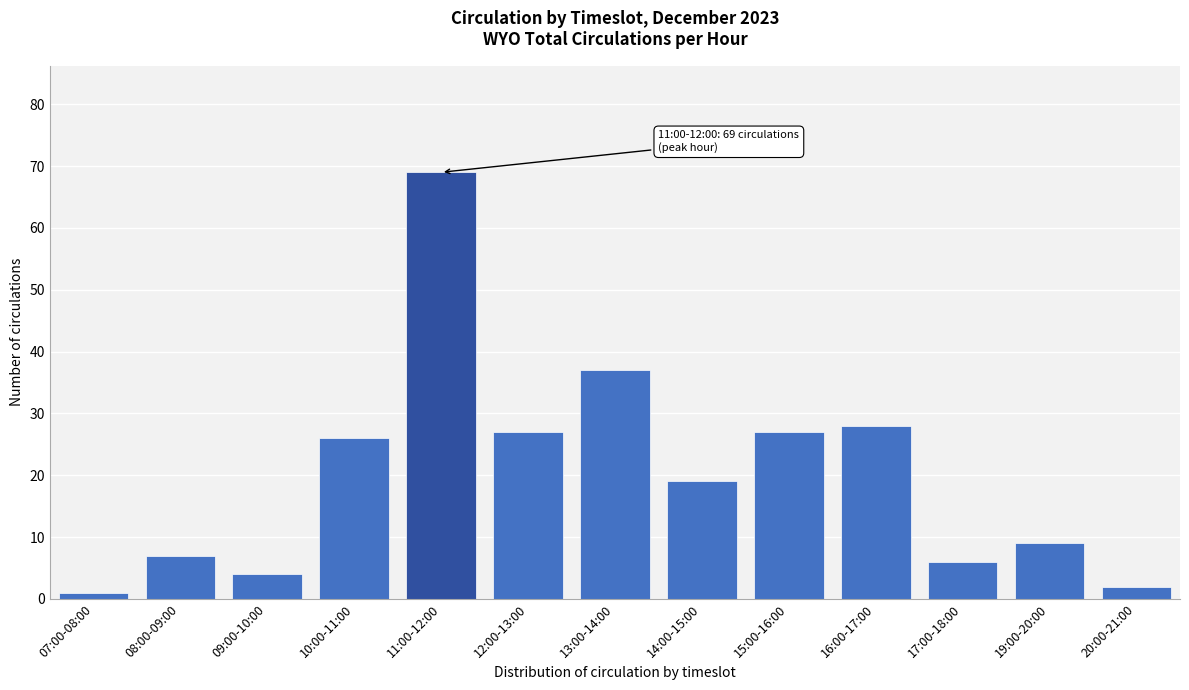

Reading left to right, transcribe all the data shown in this chart.

1	7	4	26	69	27	37	19	27	28	6	9	2